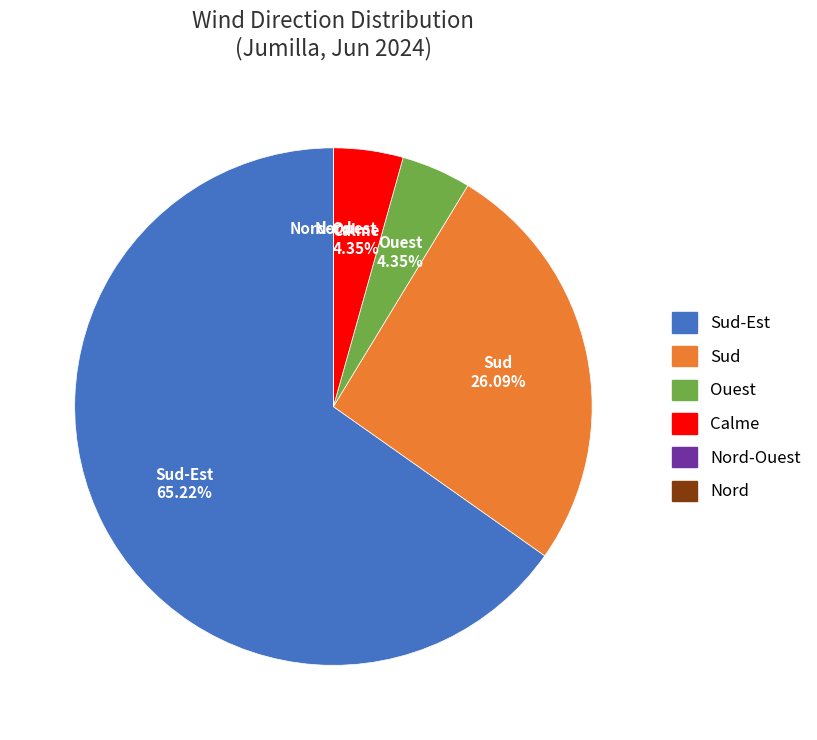

To the nearest percent, what is the difference between the Sud-Est and Calme slice percentages?

61%